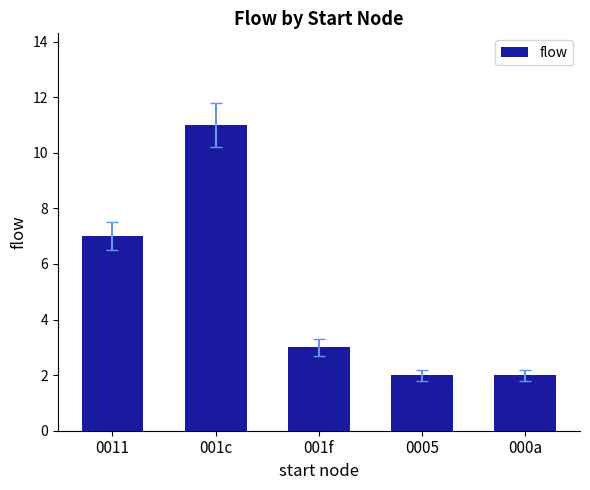

Reading left to right, transcribe all the data shown in this chart.

7	11	3	2	2